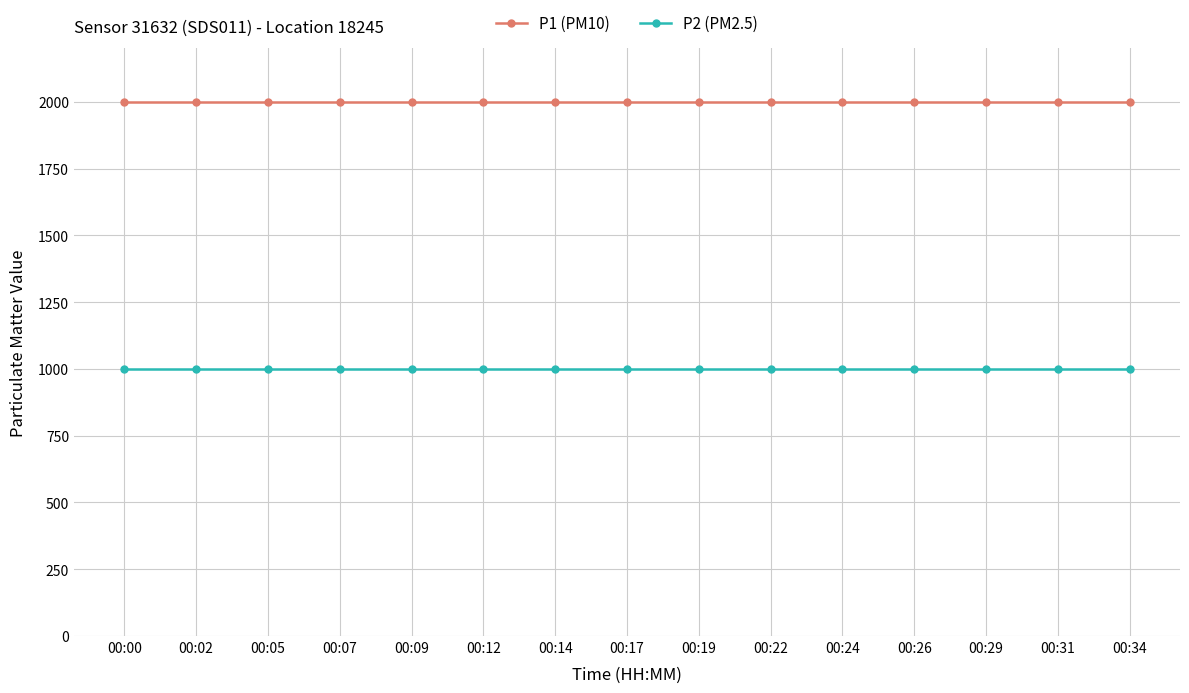

Rank the series at 00:12 from highest to lowest value.

P1 (PM10), P2 (PM2.5)